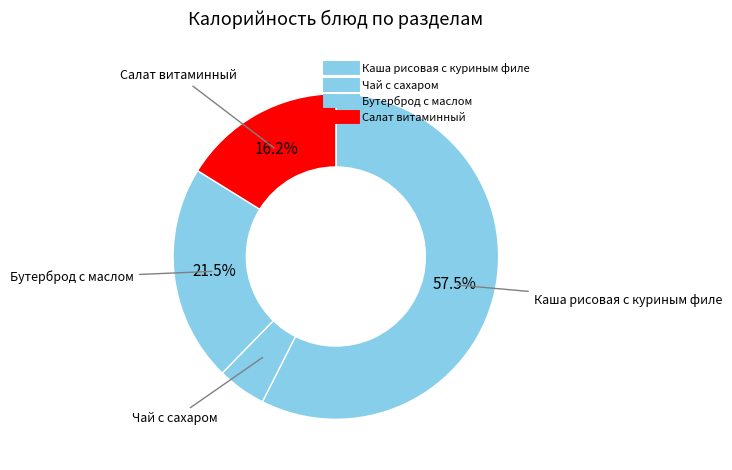

To the nearest percent, what is the combined percentage of Салат витаминный and Чай с сахаром?

21%